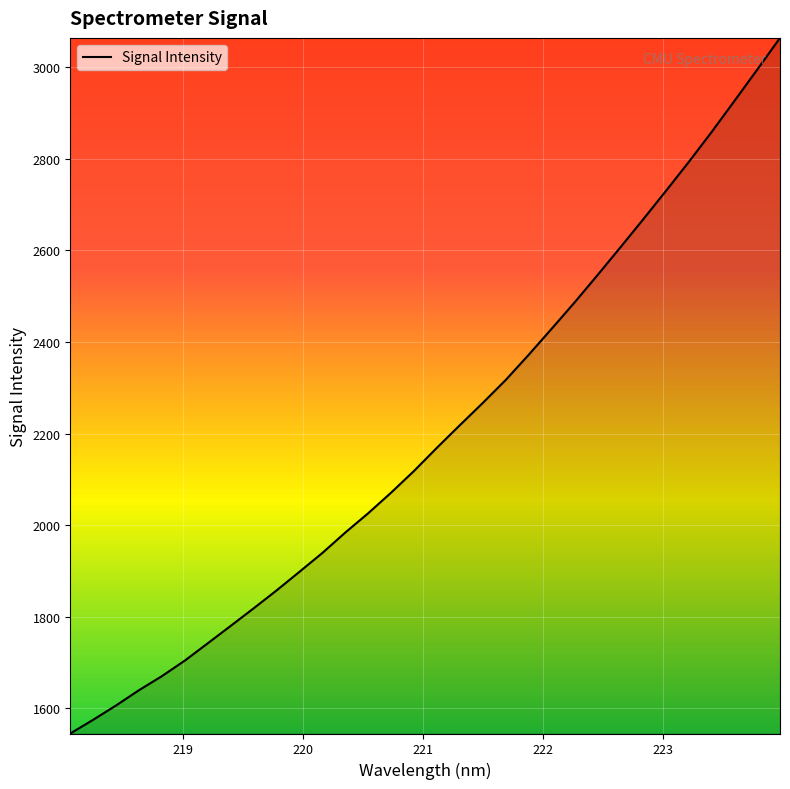

What is the difference between the second highest and second lowest values?

1420.0